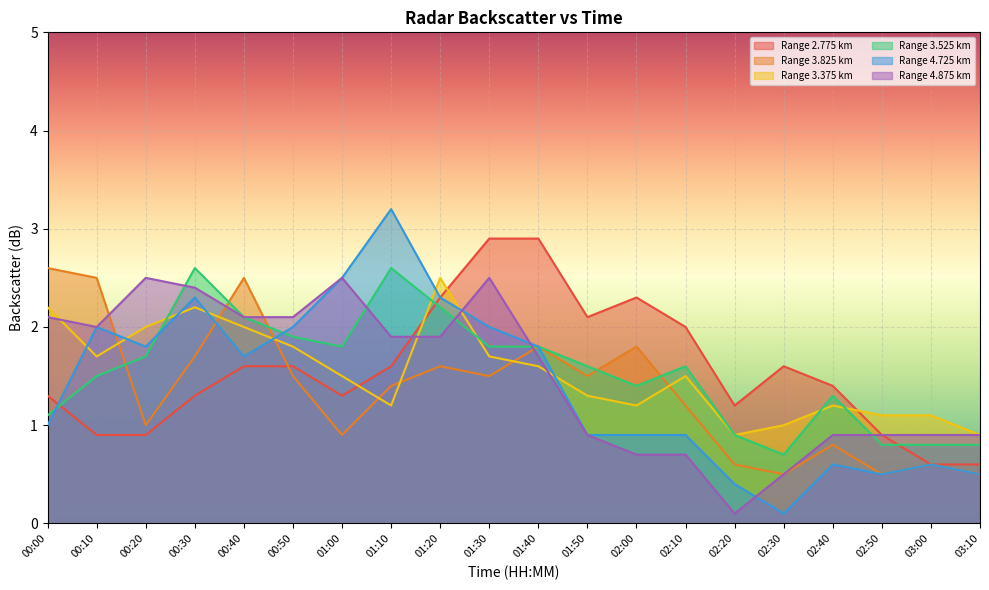

What position from the right is 01:40?

10